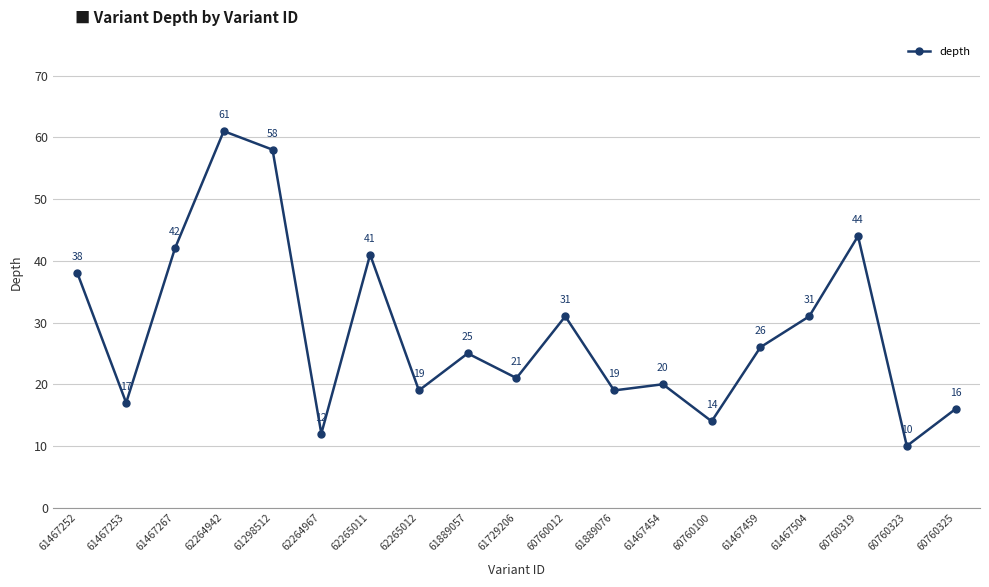

What value does the data have at 61467253?

17